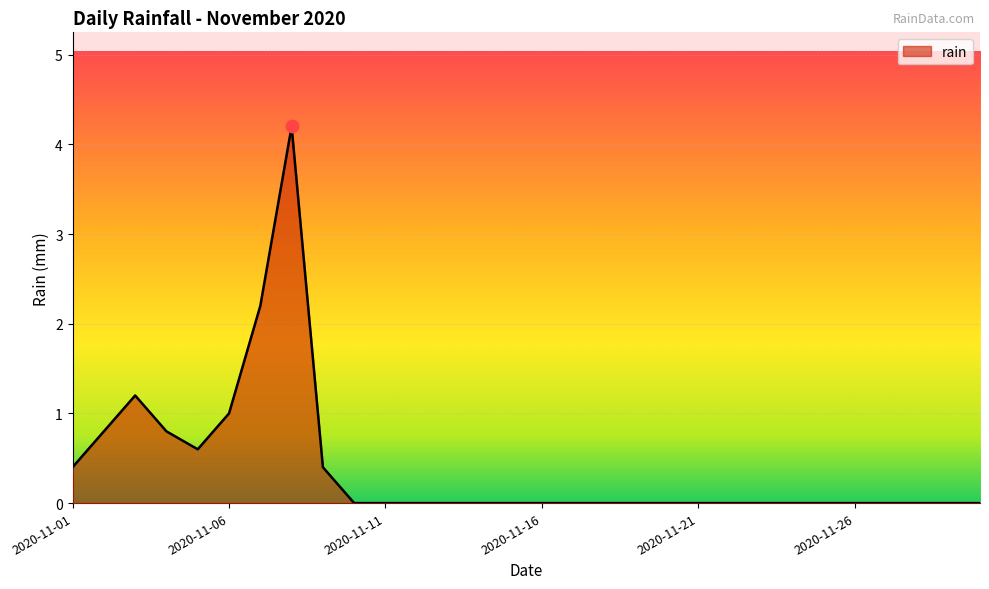

What is the maximum value shown in the chart?

4.2